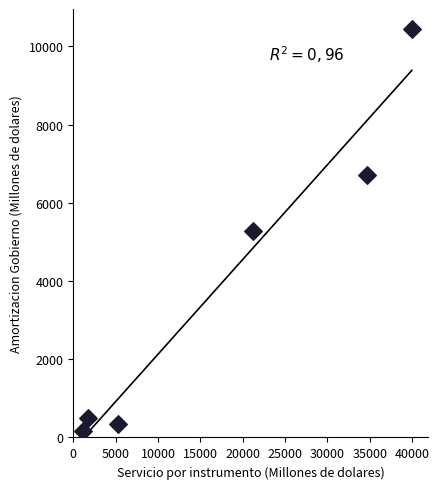

What is the range of Y values (max minus min)?

10264.5